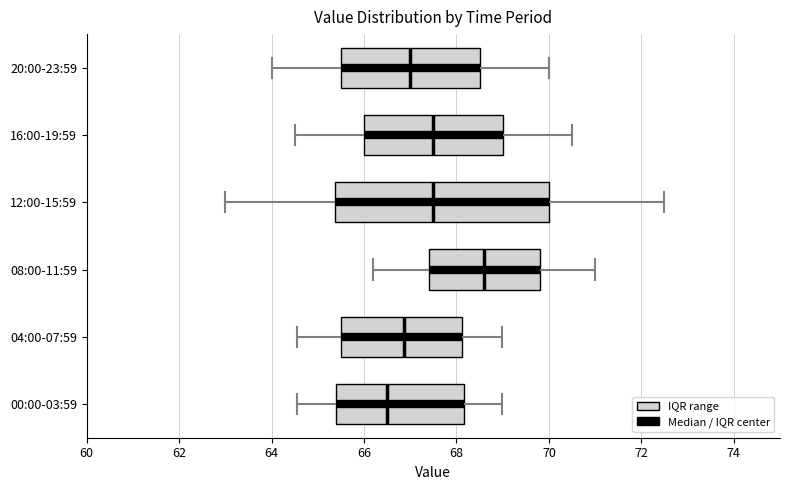

Which box is the widest, from its left edge to its right edge?

12:00-15:59